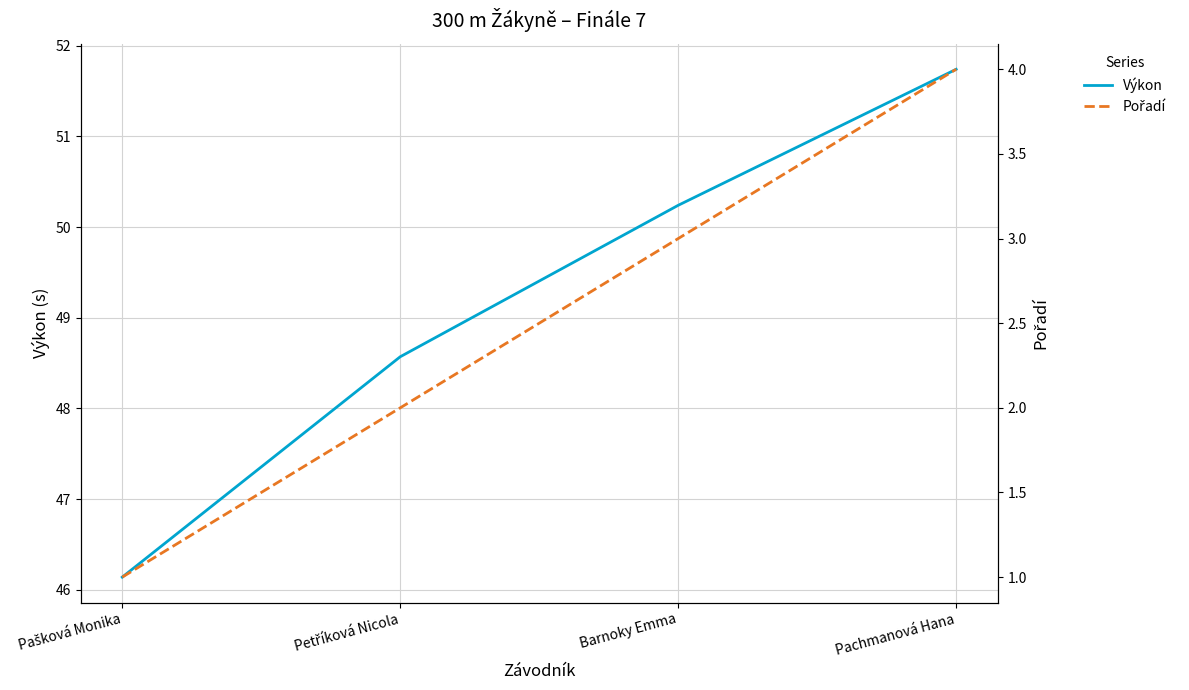

Between Petříková Nicola and Pašková Monika, which is larger?

Petříková Nicola